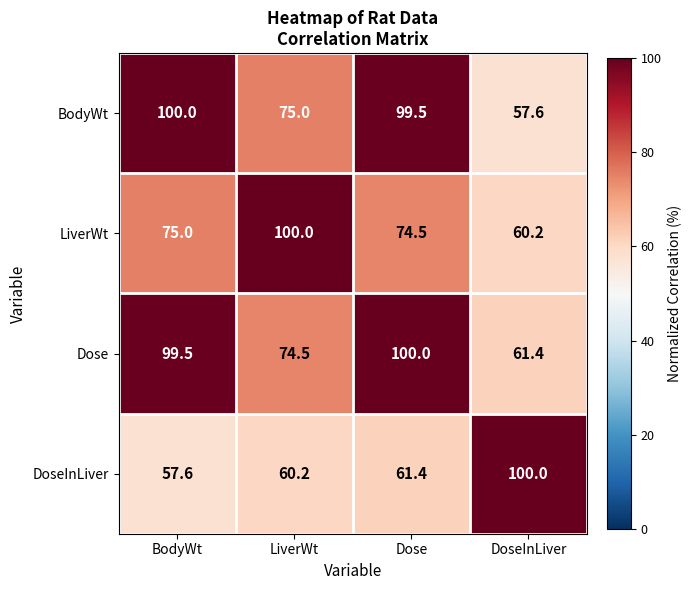

Which series has the largest total across all categories?

Dose